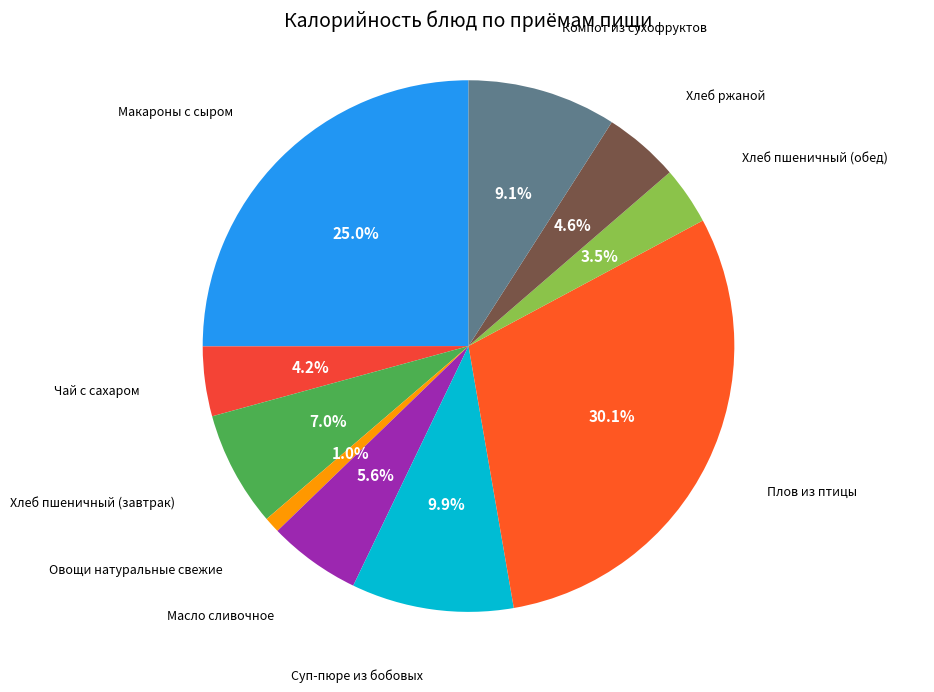

How many slices are in this pie chart?

10